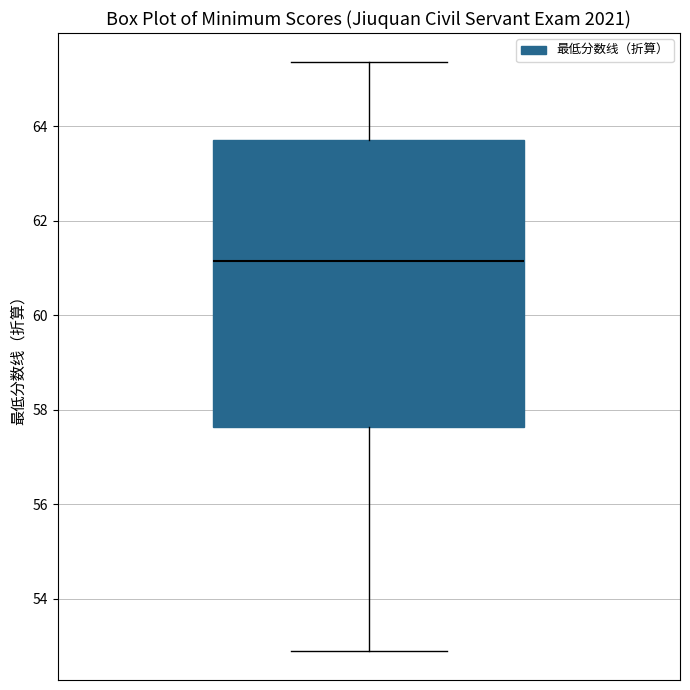

Read this box plot against the y-axis: the position of the median line, the range covered by the box, and the ends of both whiskers. The values are not printed on the chart, so give them approximately, as read against the axis.

median 61.2, box 57.6 to 63.8, whiskers 53.0 to 65.4